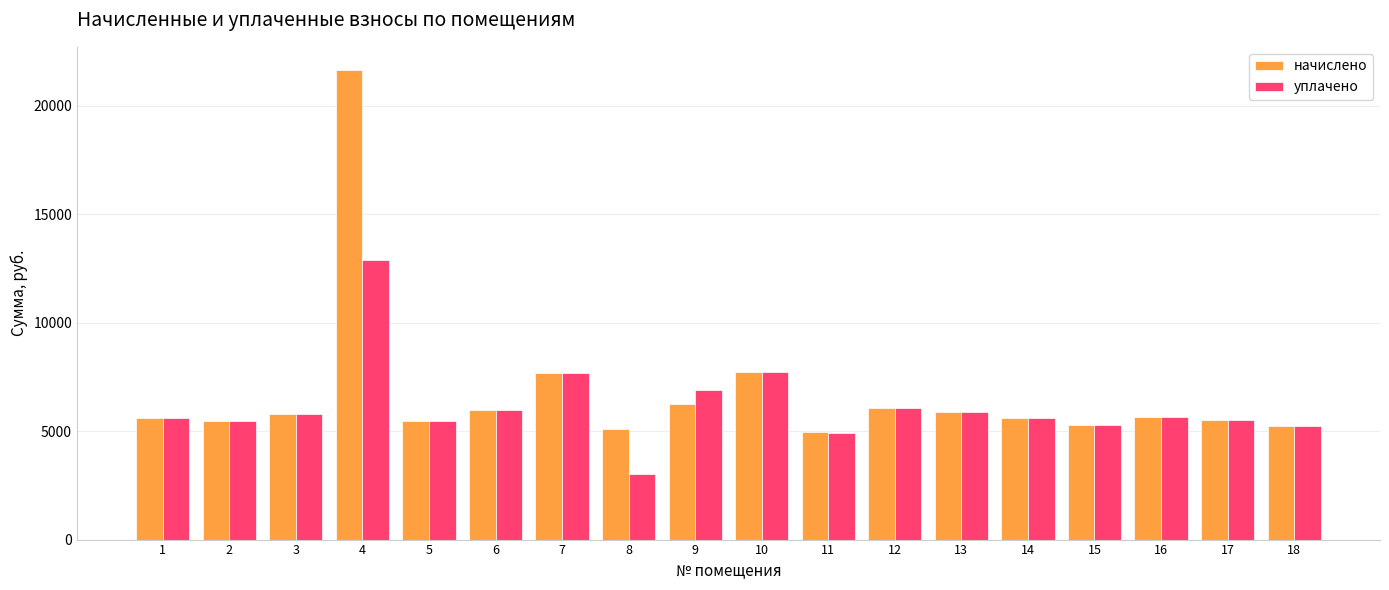

List the series in order of their peak value, highest first.

начислено, уплачено